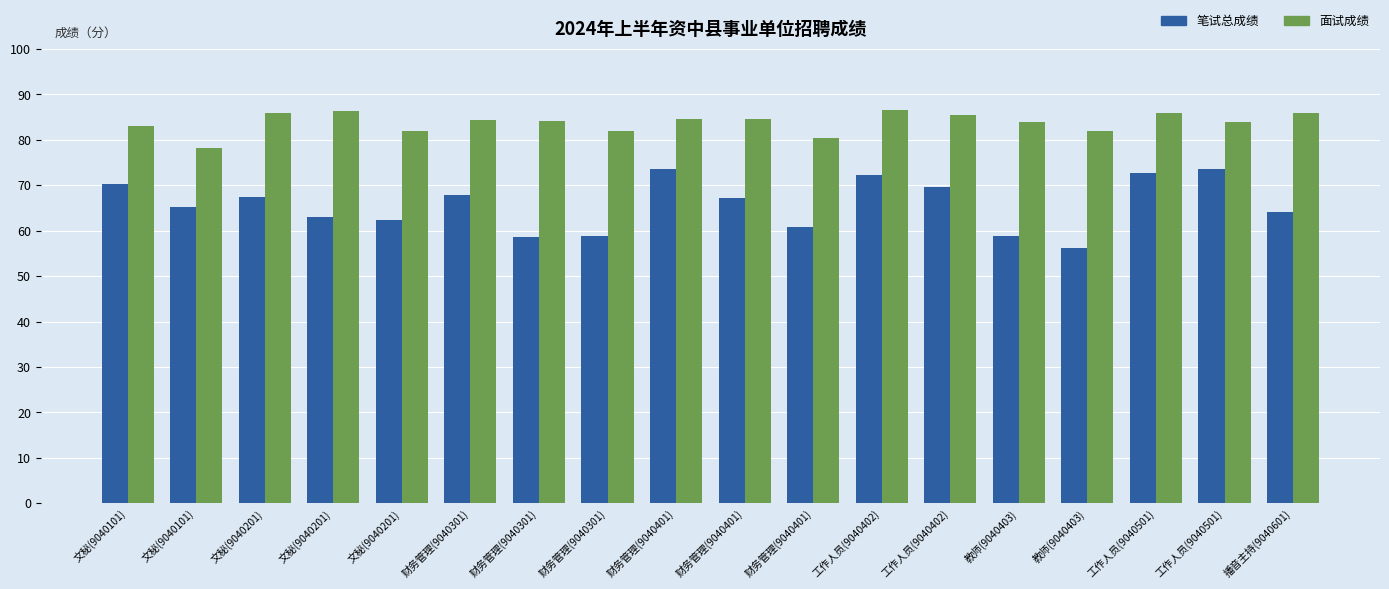

At which category is the sum across all series the highest?

工作人员(9040402)